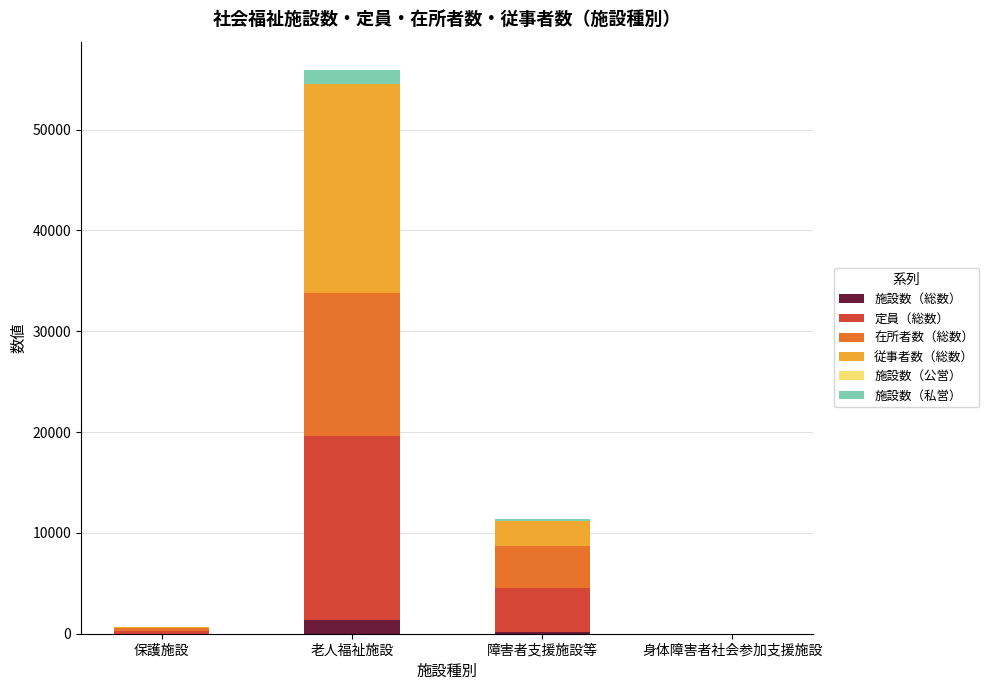

Which category has the highest value in the 施設数（総数） series?

老人福祉施設